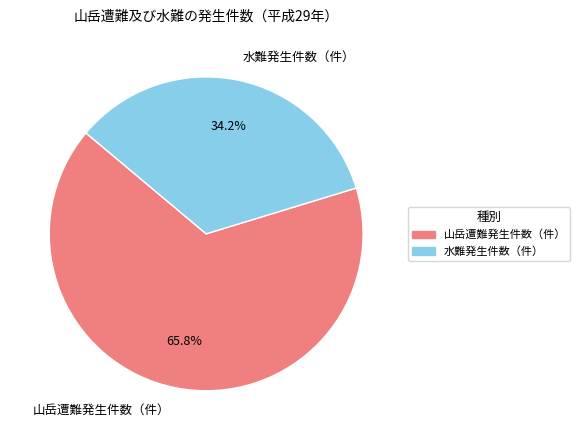

Count the number of slices in the pie.

2